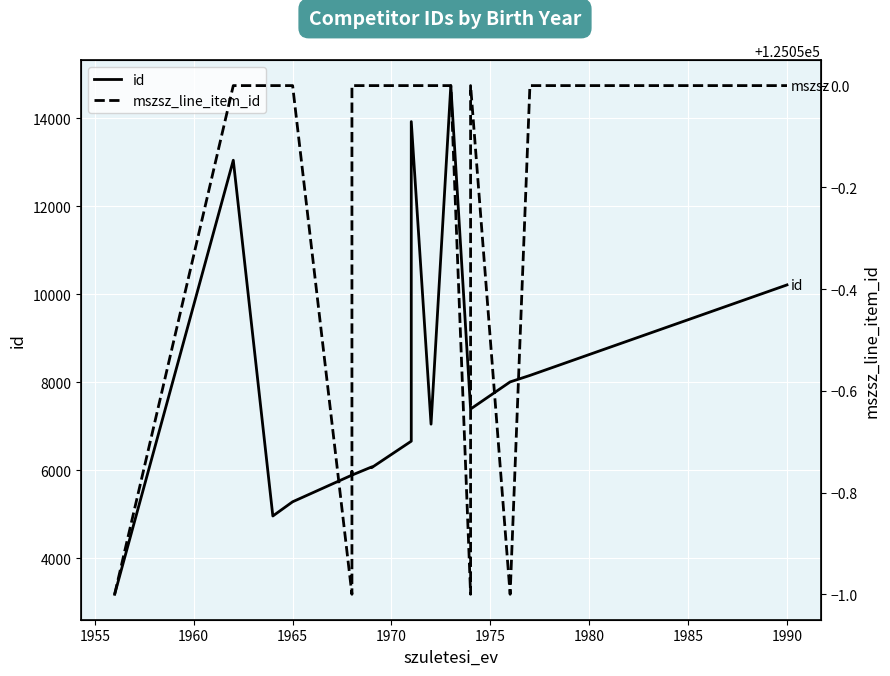

Which series has the largest total across all categories?

mszsz_line_item_id